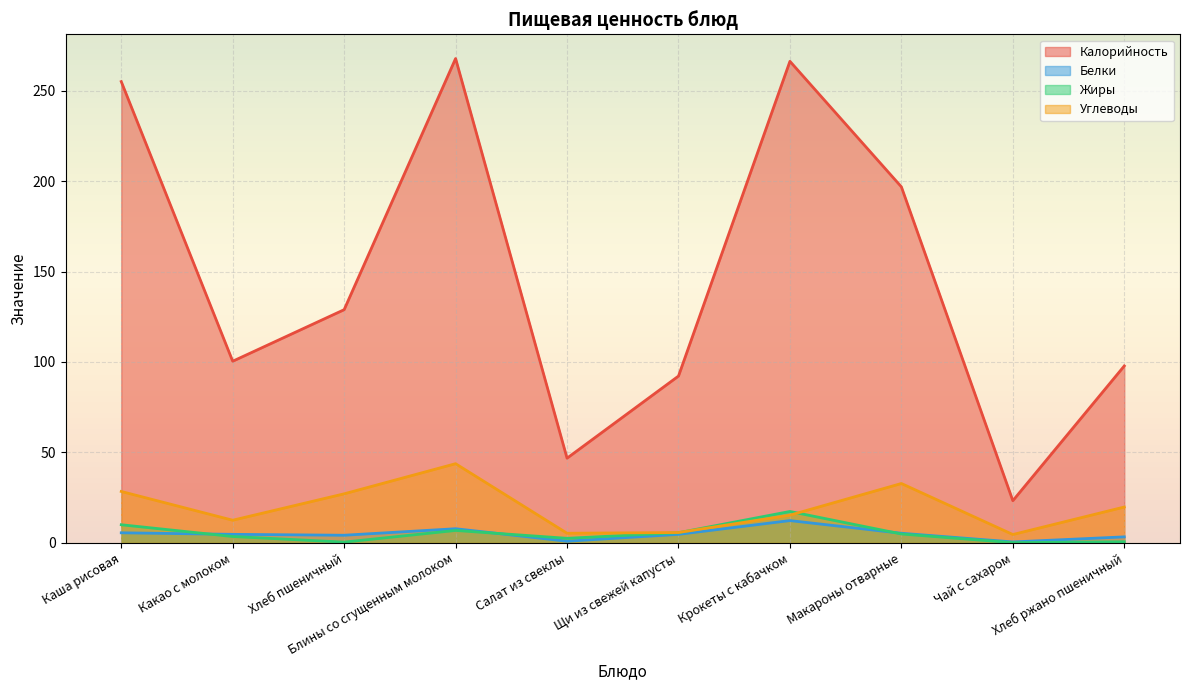

What is the label of the 5th point from the left?

Салат из свеклы